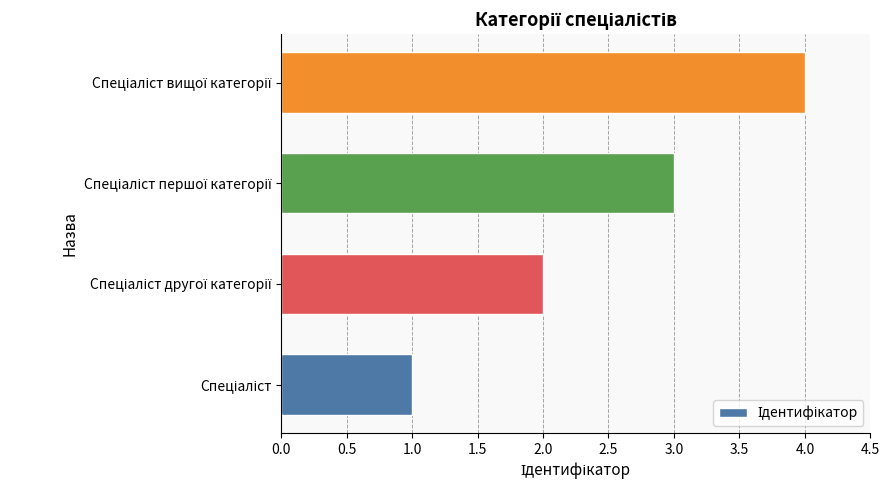

Are the bars horizontal?

Yes